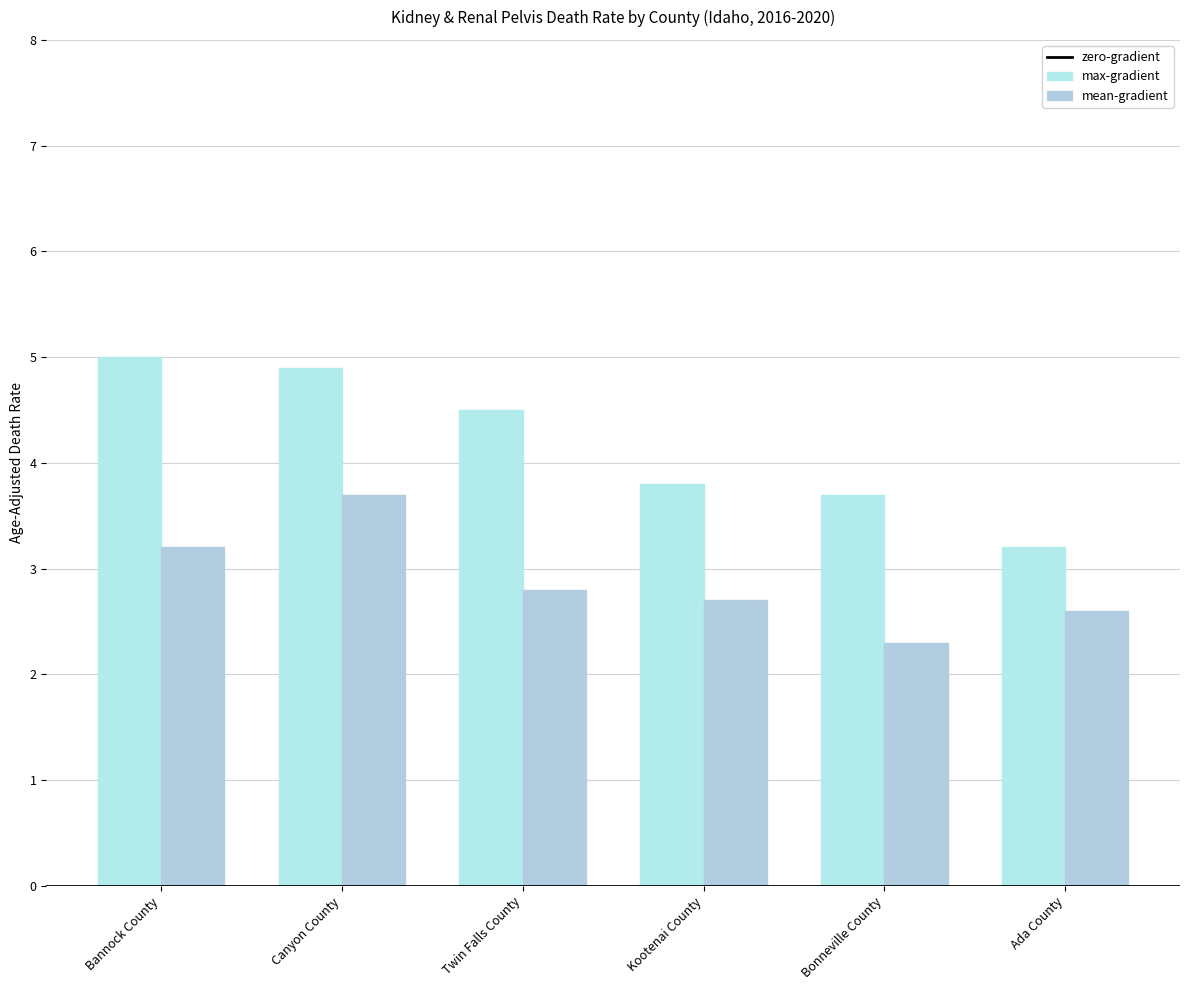

List the labels in order of max-gradient value, largest first.

Bannock County, Canyon County, Twin Falls County, Kootenai County, Bonneville County, Ada County